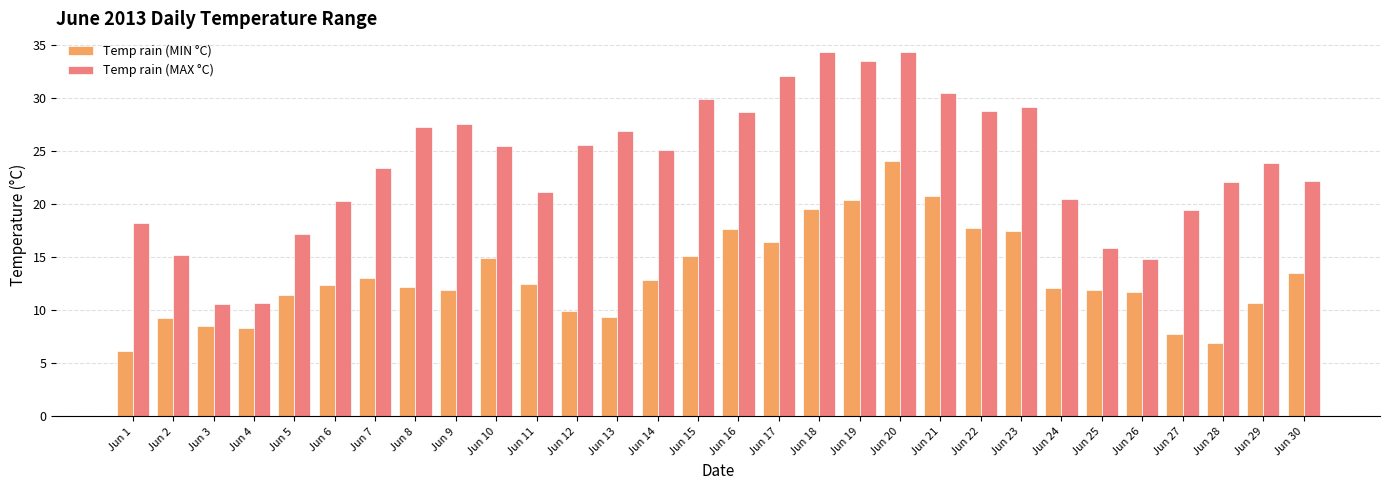

What is the smallest value displayed?

6.2